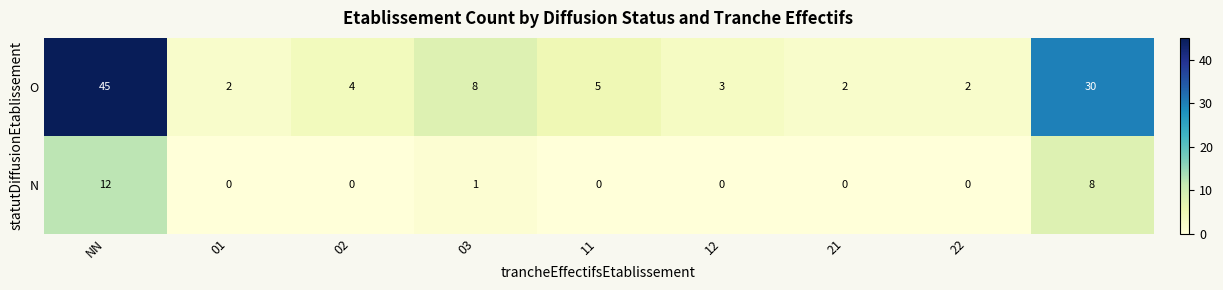

Which series has the widest spread of values?

O